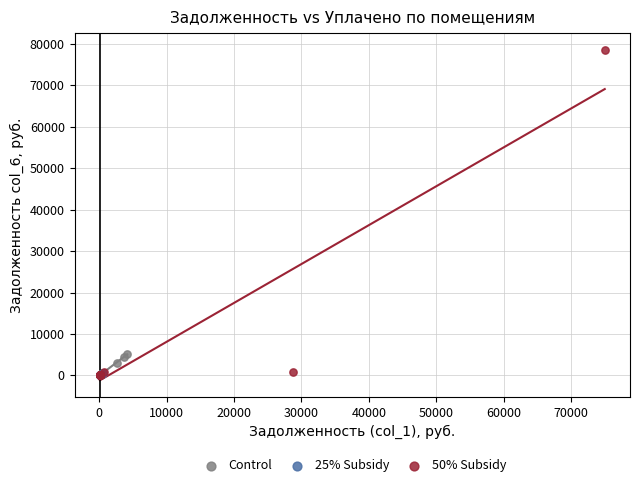

Which series contains the highest Y value?

50% Subsidy